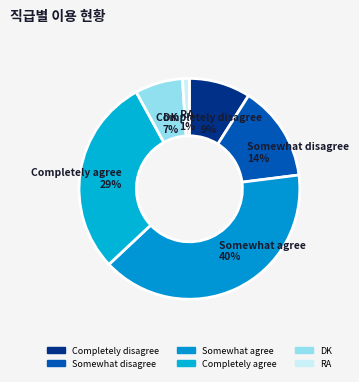

How much of the chart is everything except DK?

93.0%